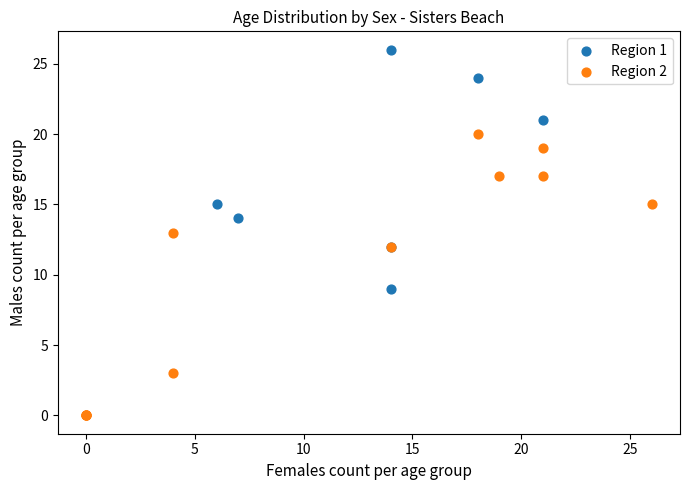

Which series reaches the minimum Y coordinate?

Region 2